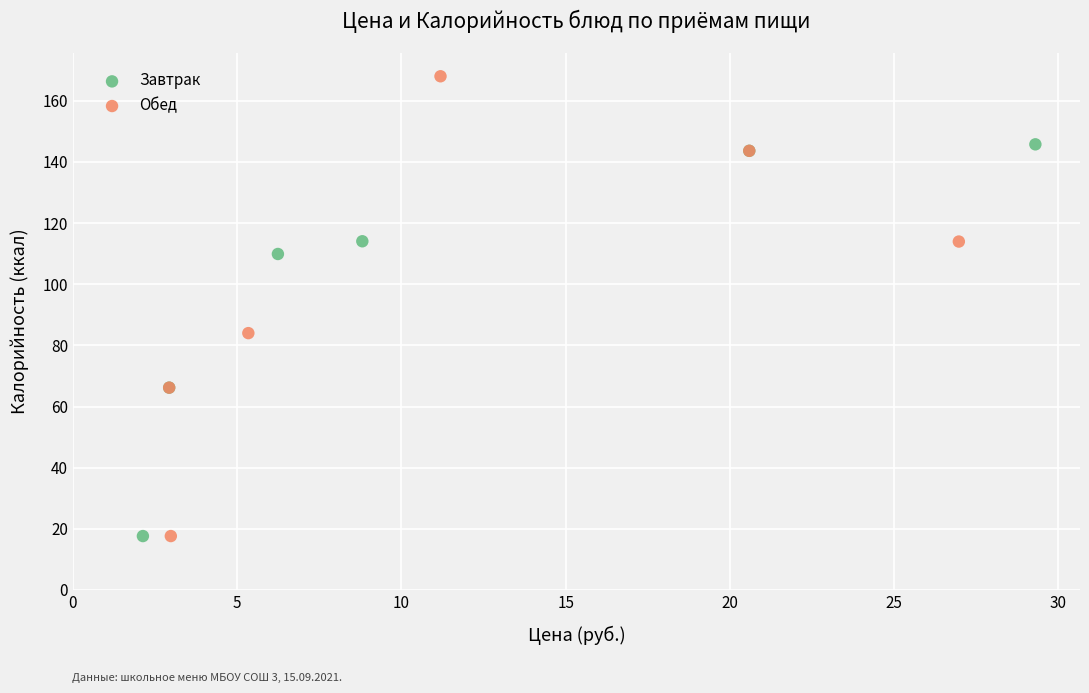

Which series contains the highest Y value?

Обед